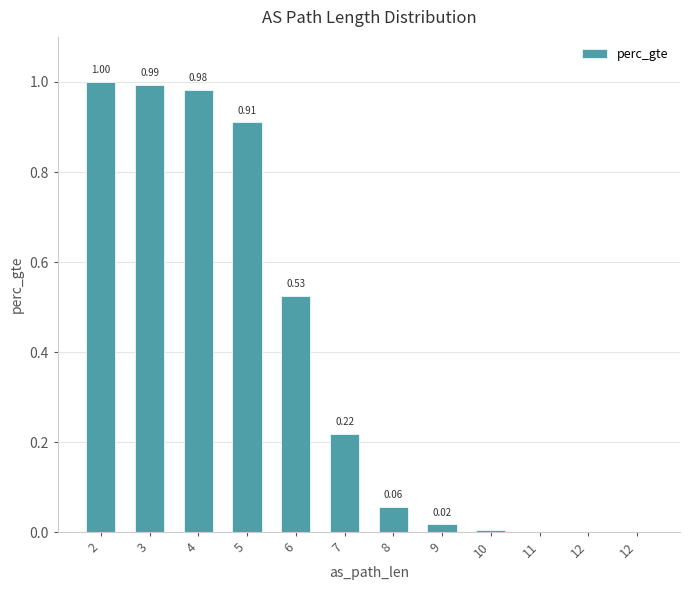

What is the sum of all values?

4.7